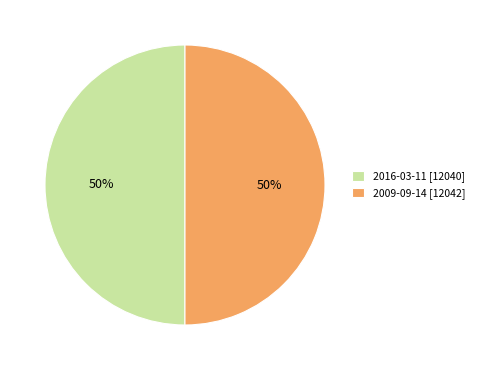

How many slices are in this pie chart?

2